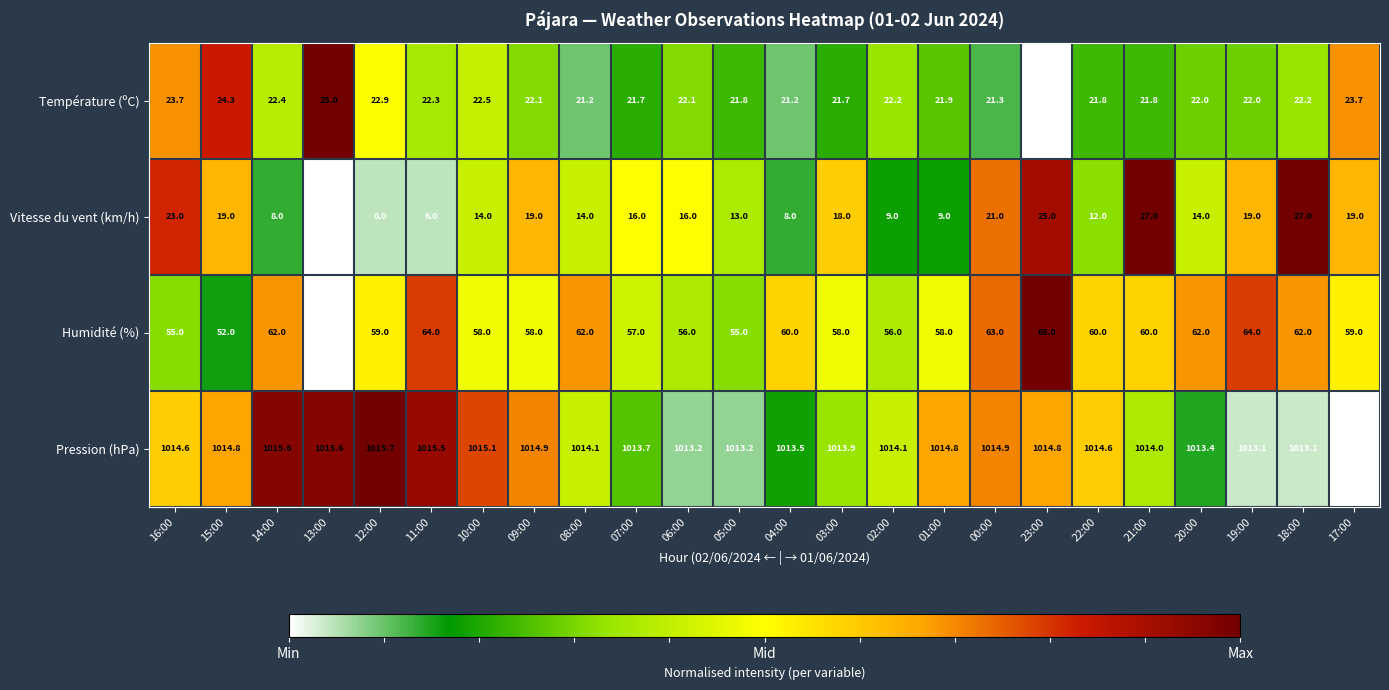

At which label does Vitesse du vent (km/h) first exceed 16?

16:00